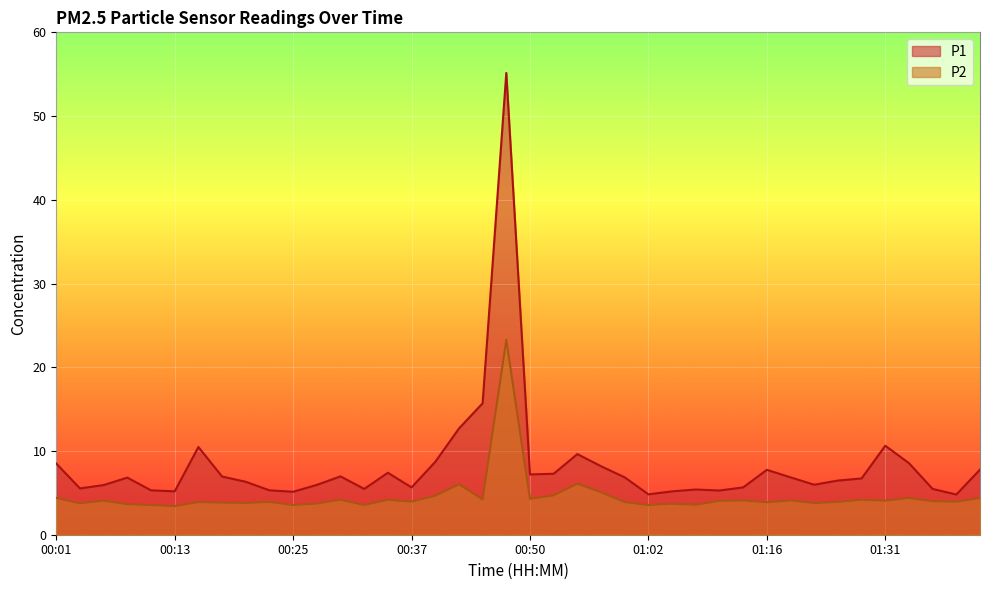

What is the difference between the highest and lowest values at 00:45?

11.5